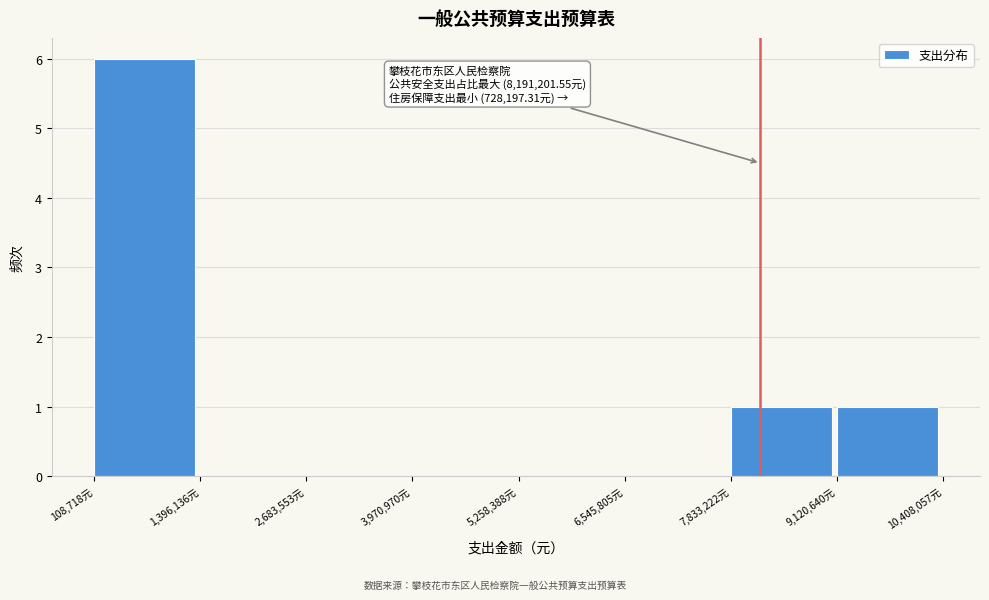

Over which range of the x-axis is the bar tallest?

200000 to 1400000